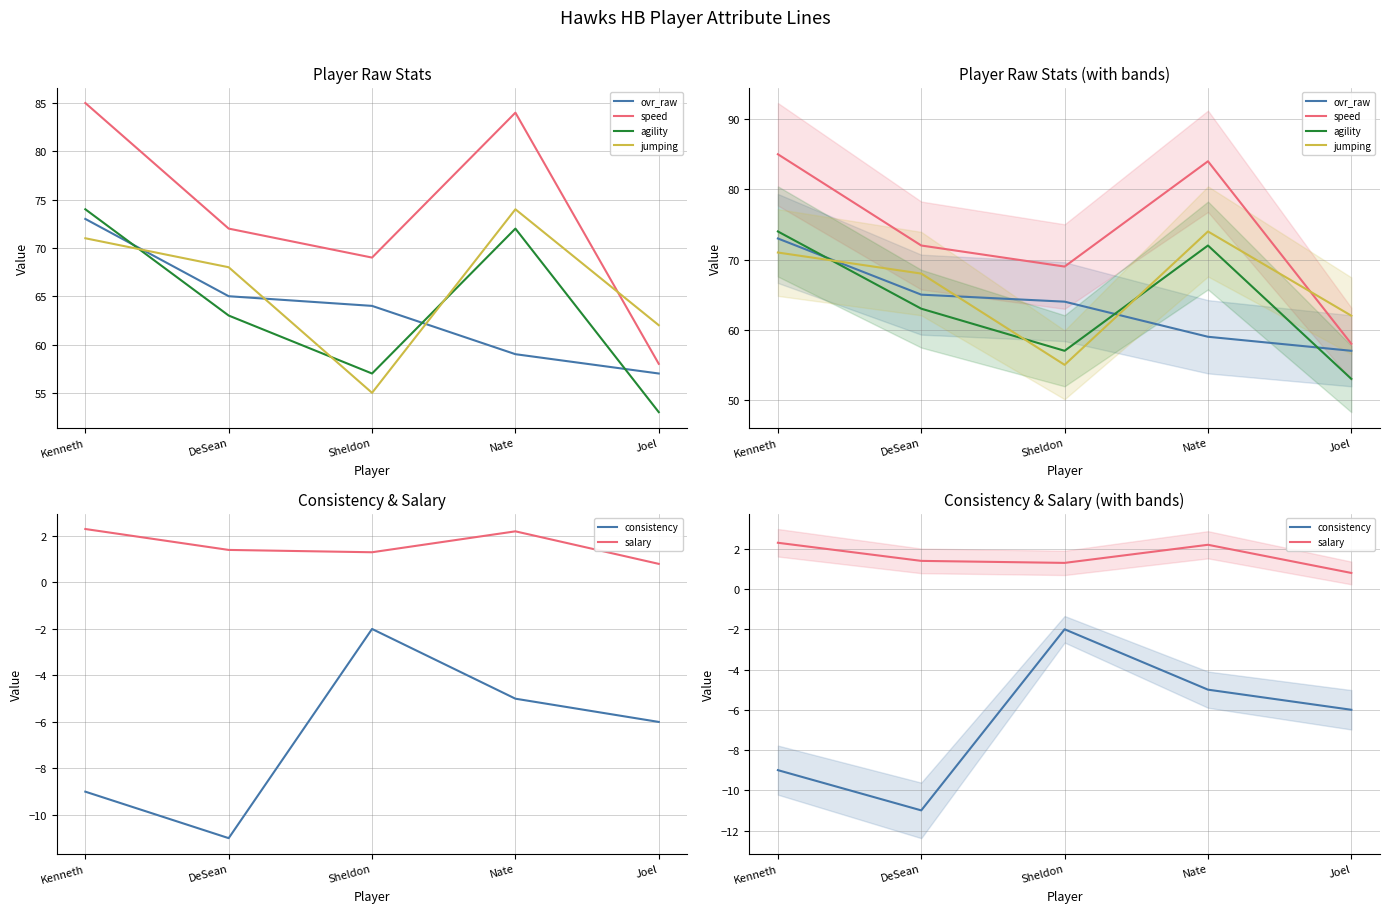

What position from the right is Nate?

2